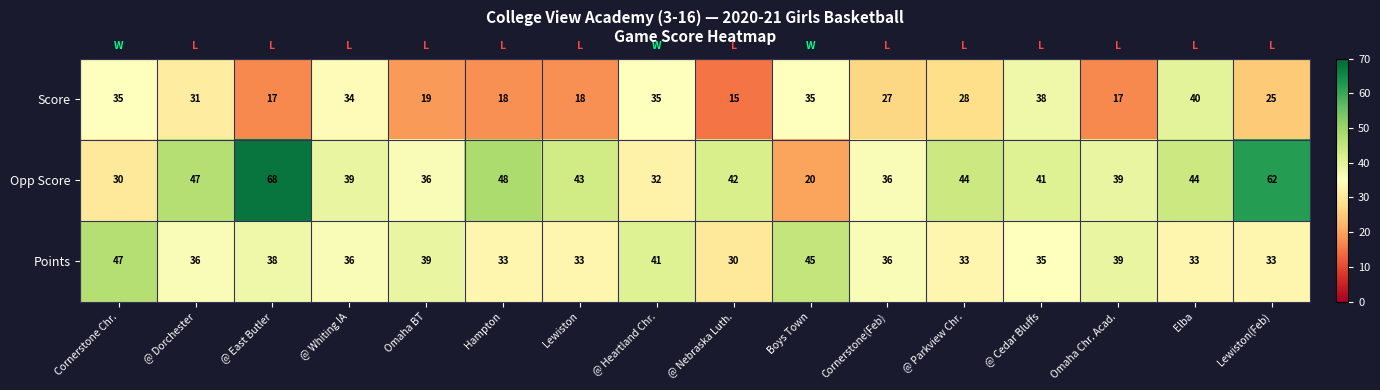

What is the maximum value shown in the chart?

68